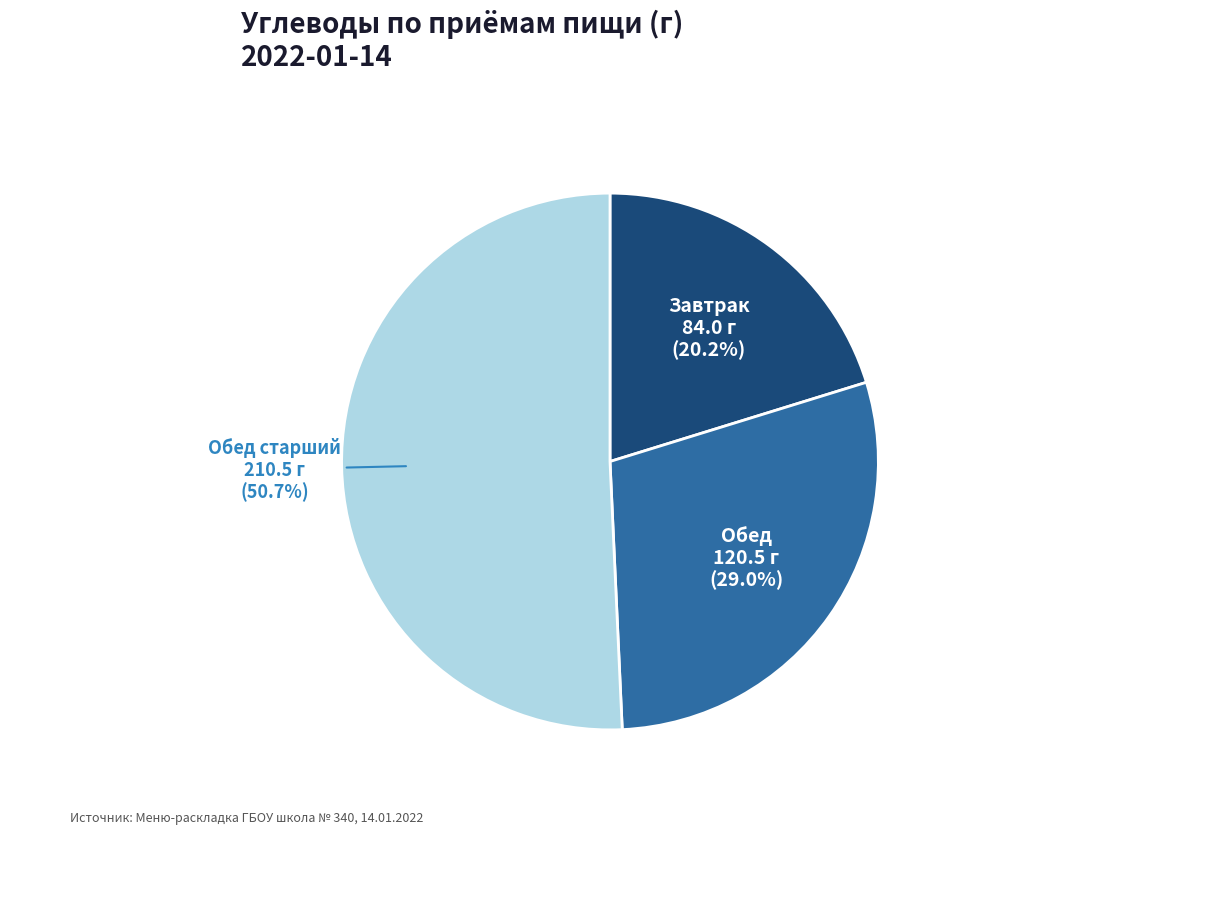

Rank the categories by value from highest to lowest.

Обед старший, Обед, Завтрак